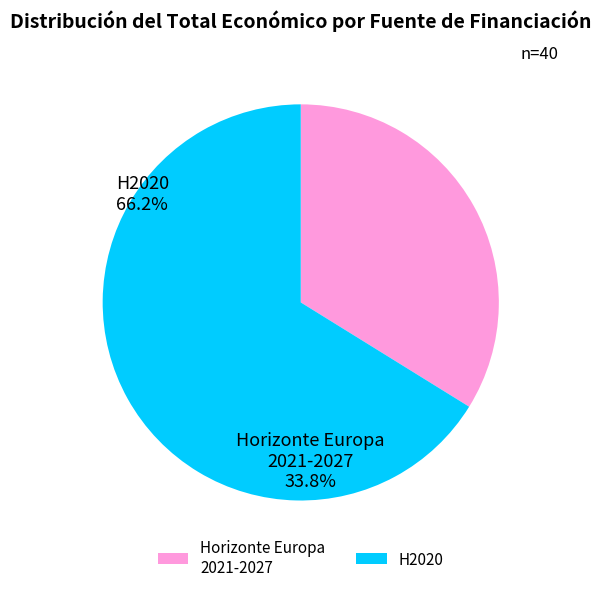

How many slices are in this pie chart?

2